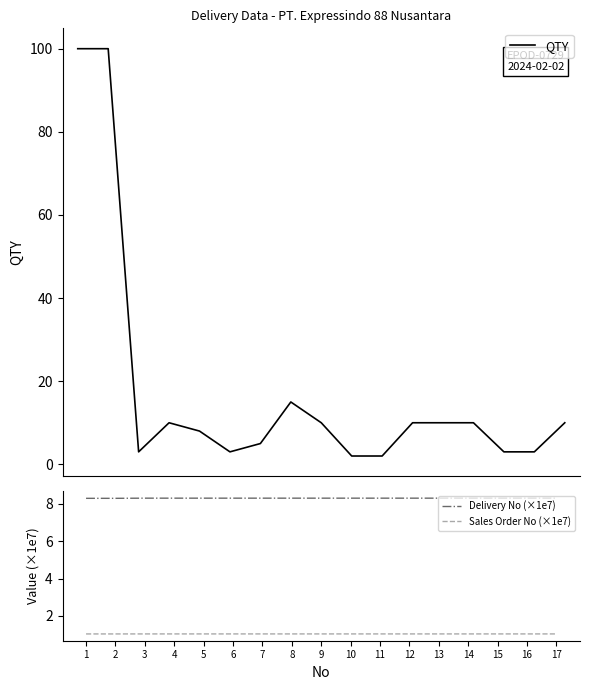

What is the value of the Sales Order No (×1e7) point at the 1st from the left?

1.0